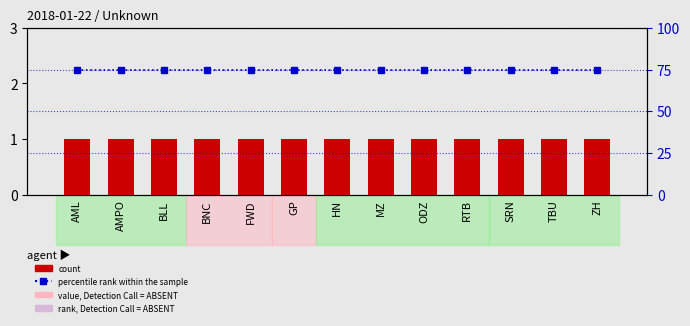

What is the value of the count bar at the 7th from the left?

1